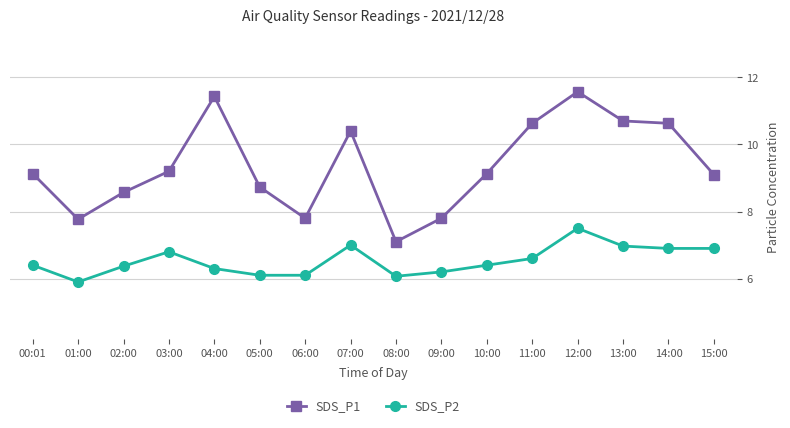

Which series has the widest spread of values?

SDS_P1